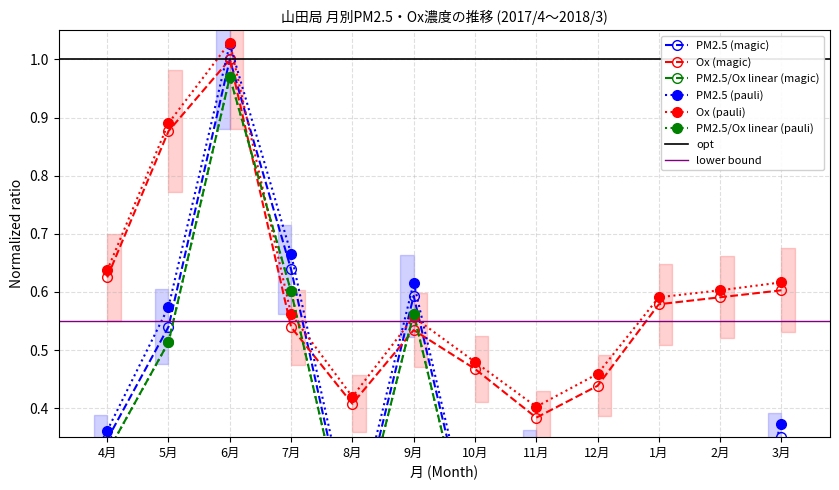

In PM2.5 (pauli), how many points are higher than both neighbors (excluding endpoints)?

3